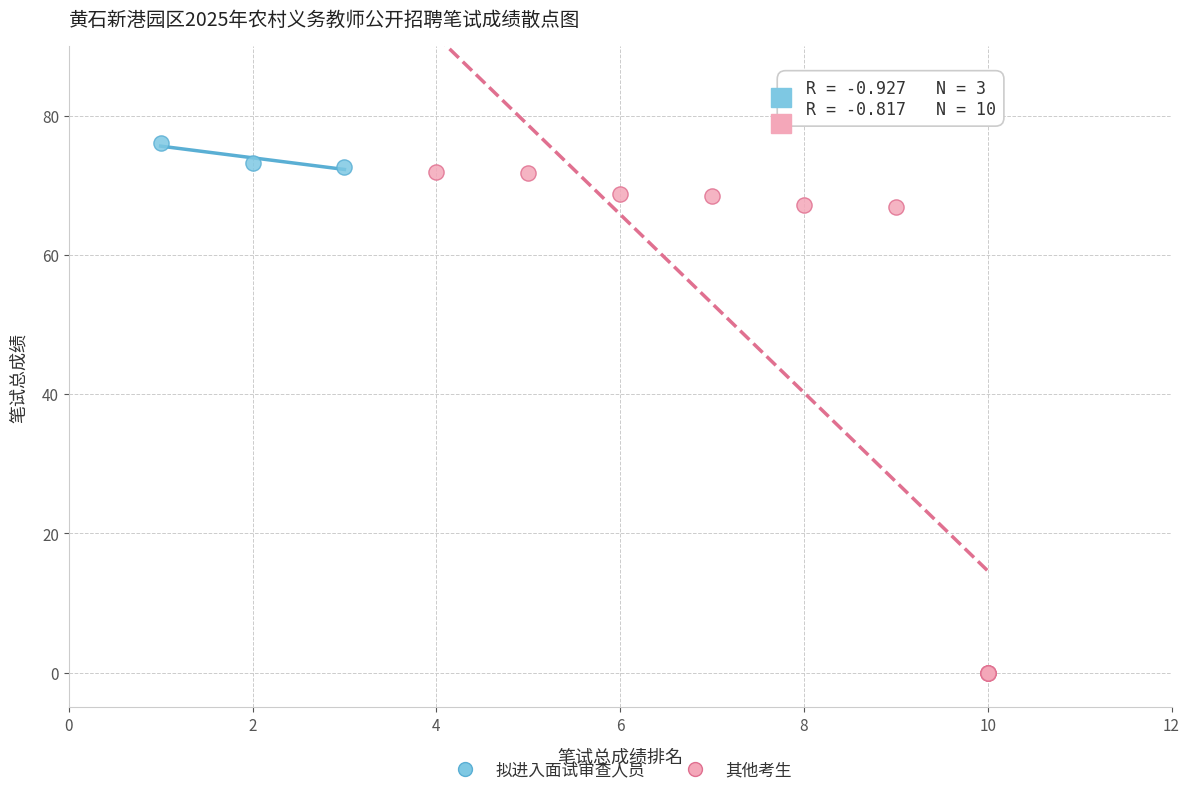

Which series has the widest spread of Y values?

其他考生